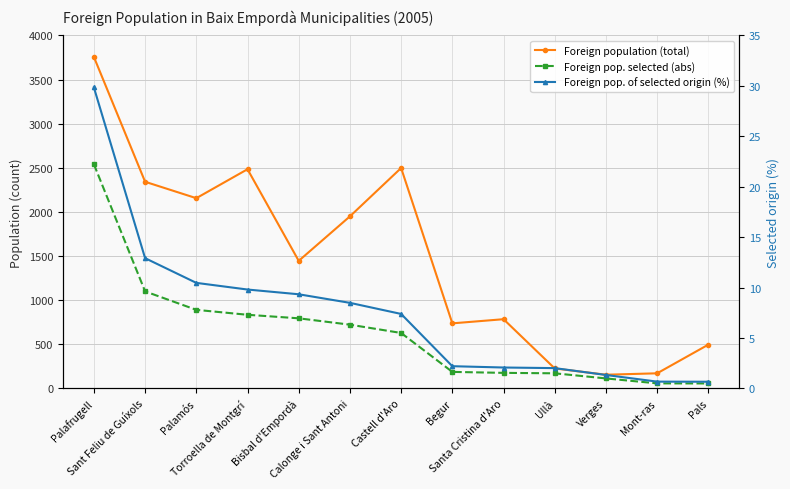

List the series in order of their overall mean, lowest first.

Foreign pop. of selected origin (%), Foreign pop. selected (abs), Foreign population (total)